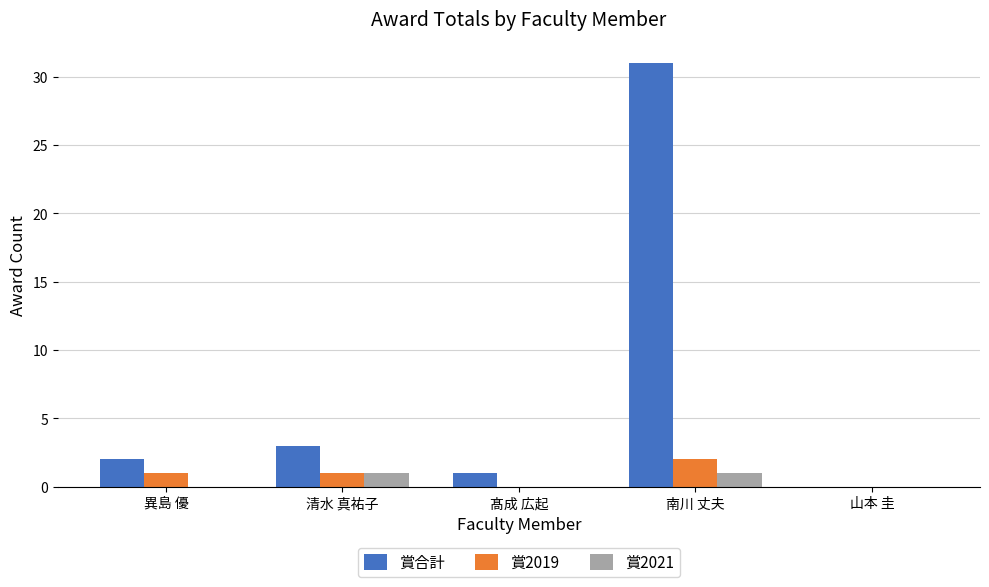

Between 異島 優 and 山本 圭, which series saw the biggest shift?

賞合計